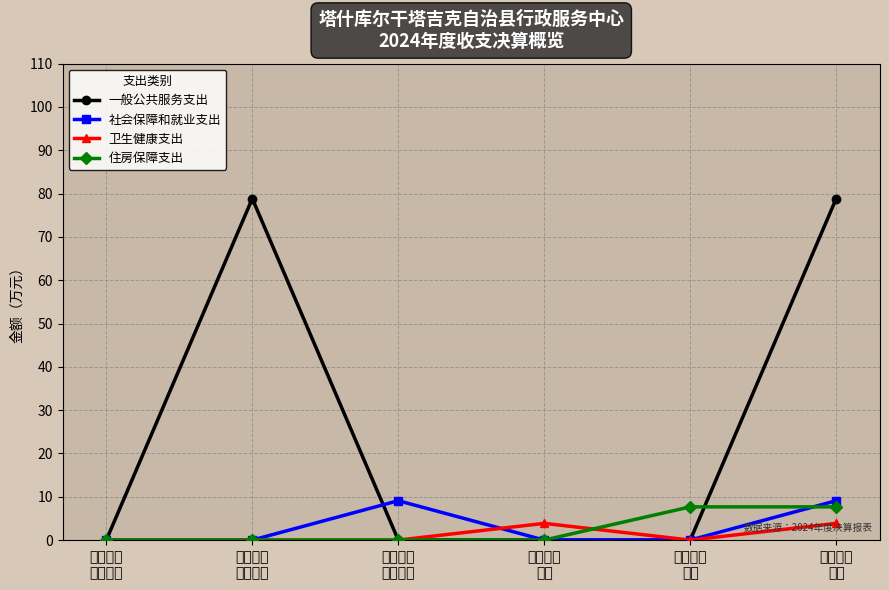

The value of 一般公共服务支出 at 本年支出
合计 is 78.9. True or false?

True